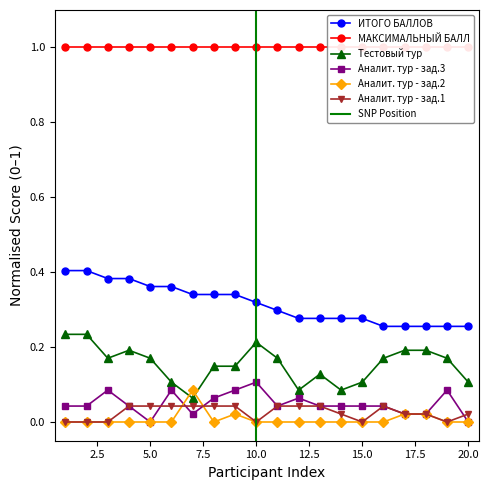

The ИТОГО БАЛЛОВ series shows 0.1 at 5.0. True or false?

False